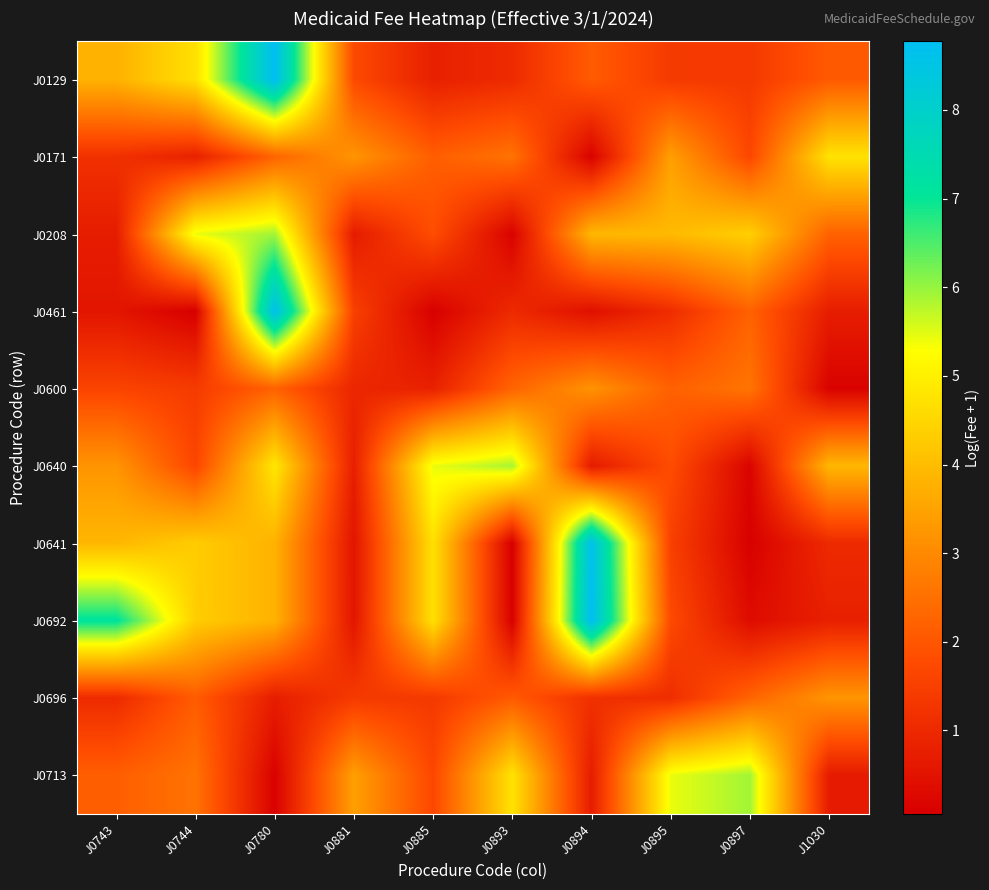

Reading left to right, list all the values displayed in this chart.

J0129: J0743=3.8	J0744=4.7	J0780=8.8	J0881=1.7	J0885=0.8	J0893=1.0	J0894=2.1	J0895=1.4	J0897=1.4	J1030=2.1
J0171: J0743=1.2	J0744=0.8	J0780=2.3	J0881=3.2	J0885=2.2	J0893=2.6	J0894=0.1	J0895=3.4	J0897=1.7	J1030=4.7
J0208: J0743=0.7	J0744=5.4	J0780=5.9	J0881=0.7	J0885=1.8	J0893=0.1	J0894=3.9	J0895=3.9	J0897=4.4	J1030=2.2
J0461: J0743=0.5	J0744=0.1	J0780=8.6	J0881=1.5	J0885=0.1	J0893=1.0	J0894=0.4	J0895=1.1	J0897=2.2	J1030=0.7
J0600: J0743=1.6	J0744=1.4	J0780=2.2	J0881=0.9	J0885=0.8	J0893=2.3	J0894=3.2	J0895=2.2	J0897=2.6	J1030=0.1
J0640: J0743=3.2	J0744=1.7	J0780=4.8	J0881=0.8	J0885=5.4	J0893=5.9	J0894=0.7	J0895=1.8	J0897=0.2	J1030=3.9
J0641: J0743=3.9	J0744=4.3	J0780=3.8	J0881=0.5	J0885=4.7	J0893=0.1	J0894=8.6	J0895=1.5	J0897=0.1	J1030=1.0
J0692: J0743=7.1	J0744=4.3	J0780=3.8	J0881=0.5	J0885=4.7	J0893=0.1	J0894=8.8	J0895=1.7	J0897=0.3	J1030=0.8
J0696: J0743=1.0	J0744=2.1	J0780=0.7	J0881=1.4	J0885=1.4	J0893=2.1	J0894=1.2	J0895=1.1	J0897=2.3	J1030=3.2
J0713: J0743=2.2	J0744=2.6	J0780=0.1	J0881=3.4	J0885=1.7	J0893=4.7	J0894=0.7	J0895=5.4	J0897=5.9	J1030=0.7